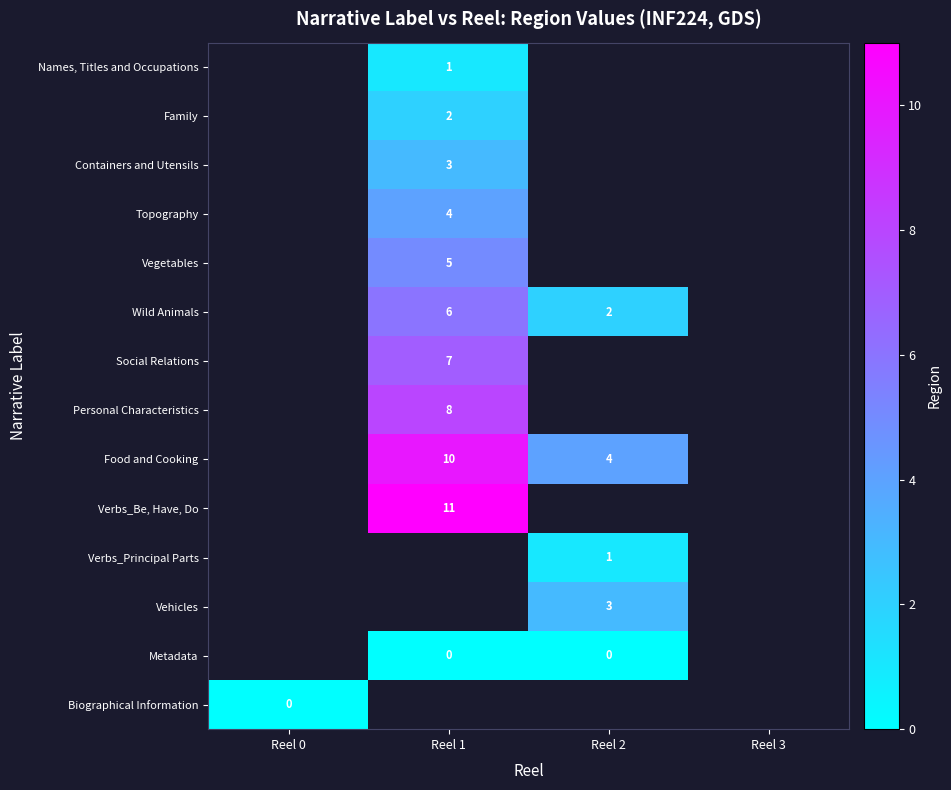

True or false: Food and Cooking has a value of 13 at Reel 1.

False